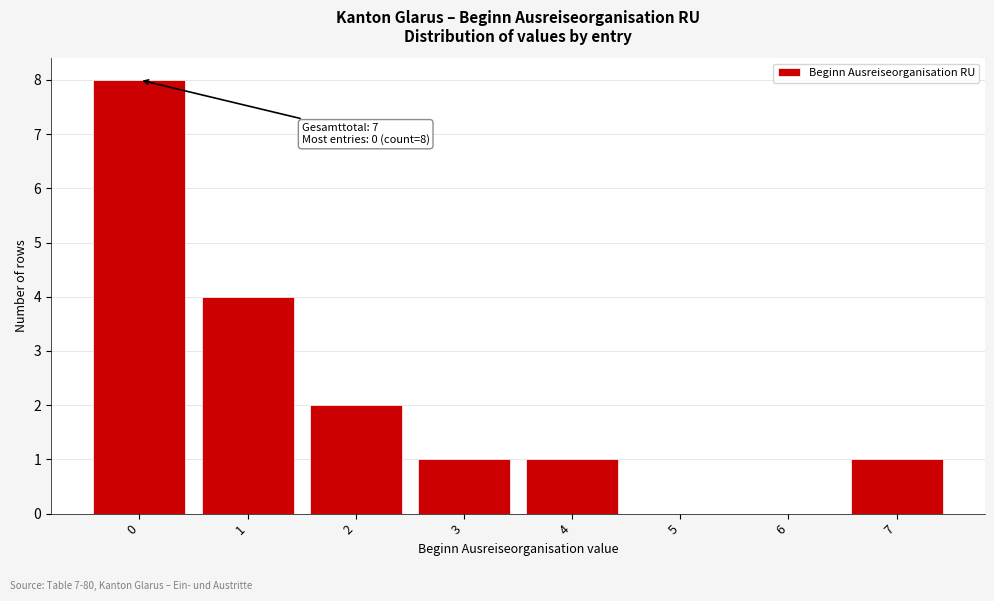

Reading right to left, list all the values displayed in this chart.

7=1	6=0	5=0	4=1	3=1	2=2	1=4	0=8